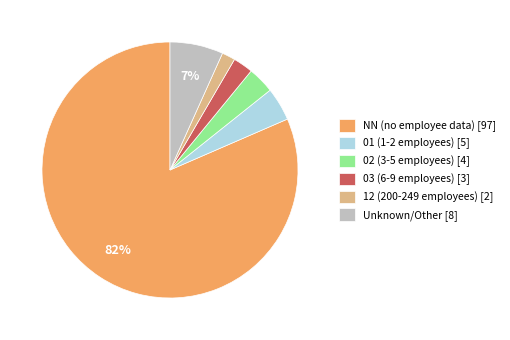

Count the number of slices in the pie.

6